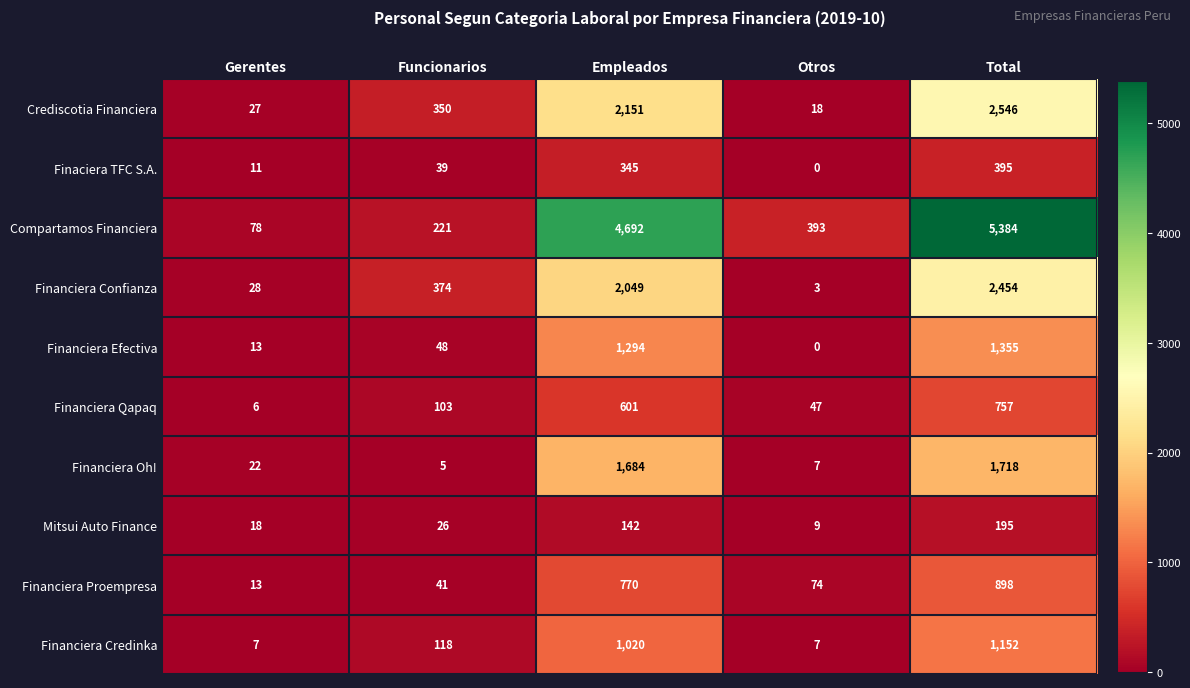

What is the lowest value of the Mitsui Auto Finance series?

9